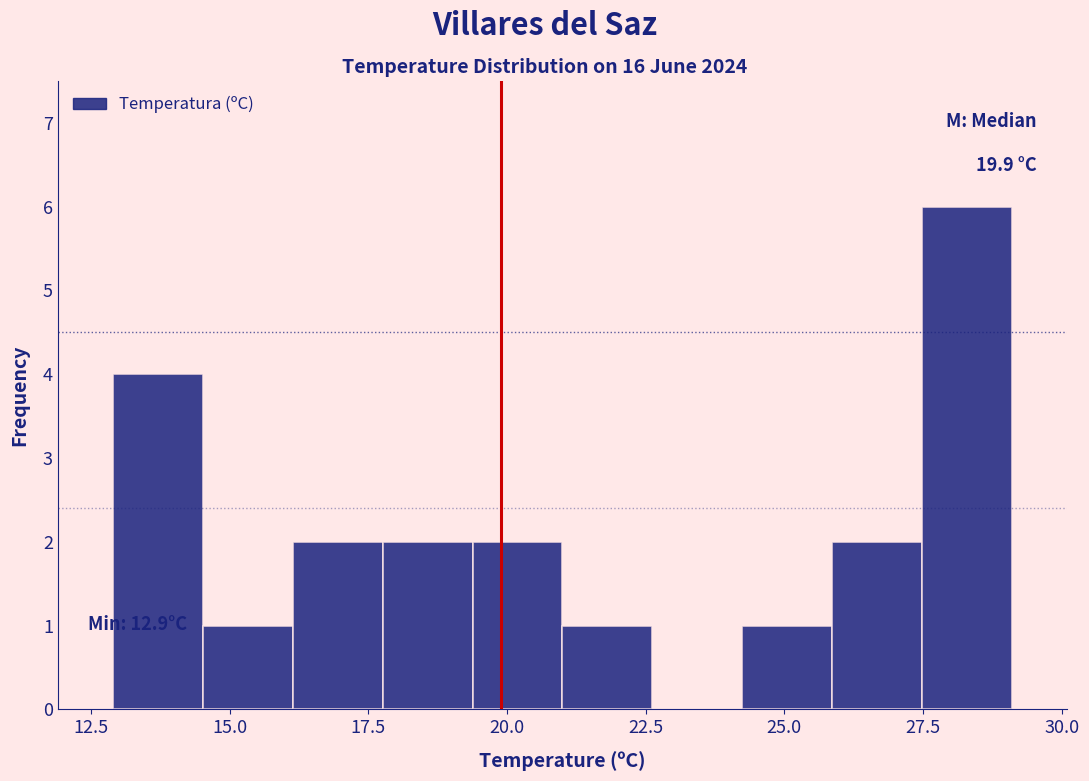

Read against the x-axis, roughly where is the centre of the tallest bar?

28.5